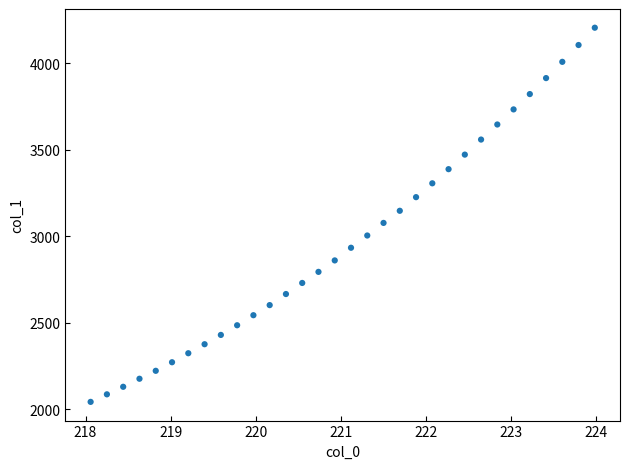

What is the range of X values (max minus min)?

5.9